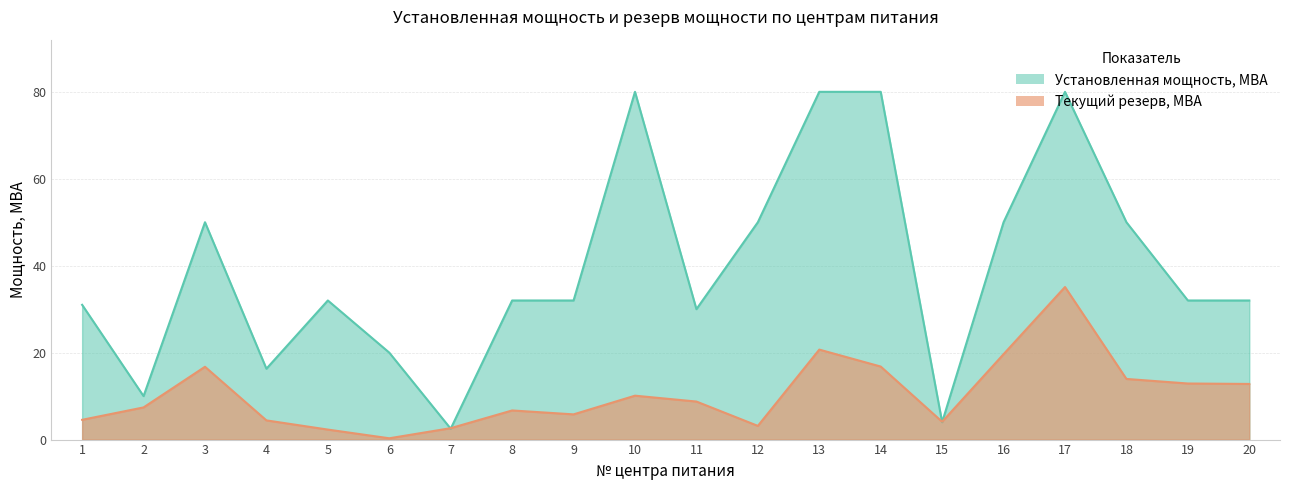

Rank the series by their maximum value, from highest to lowest.

Установленная мощность, МВА, Текущий резерв, МВА